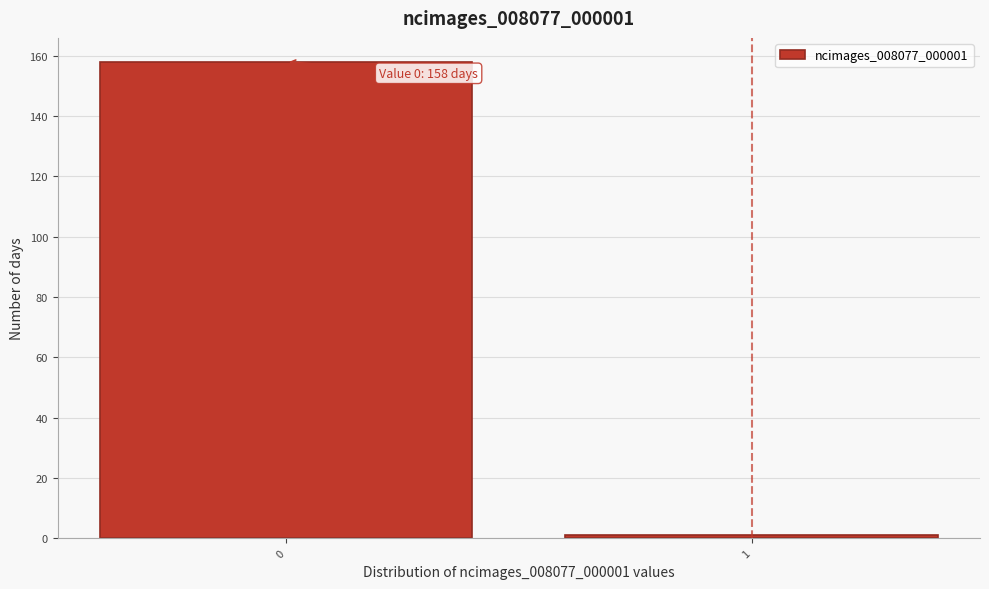

Reading left to right, extract all data points from this chart.

158	1